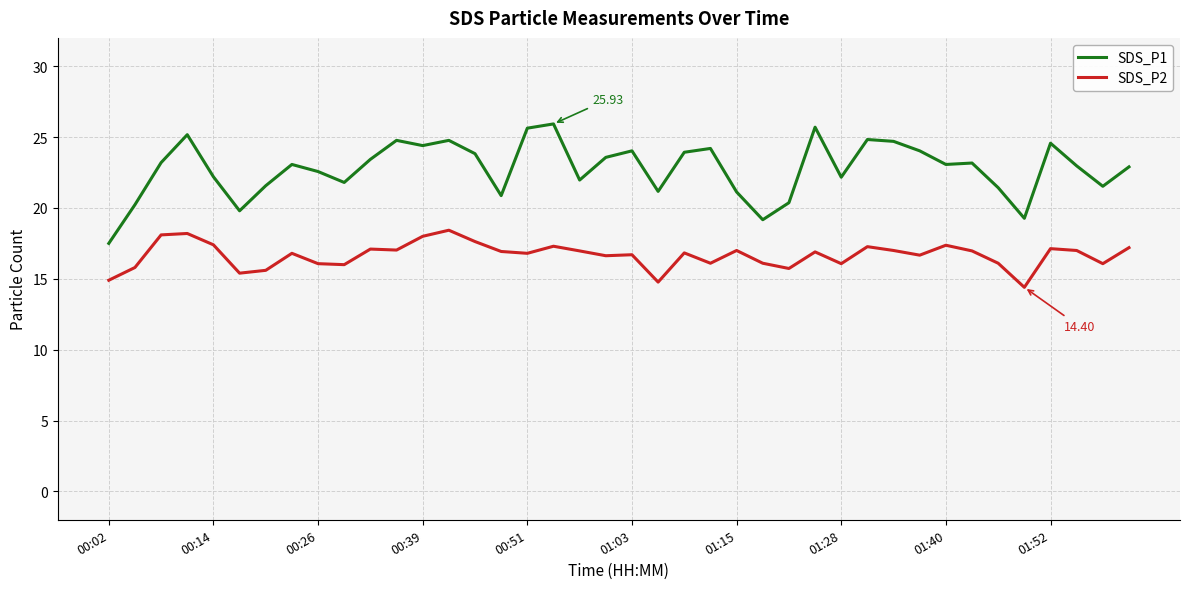

List the series in order of their overall mean, highest first.

SDS_P1, SDS_P2